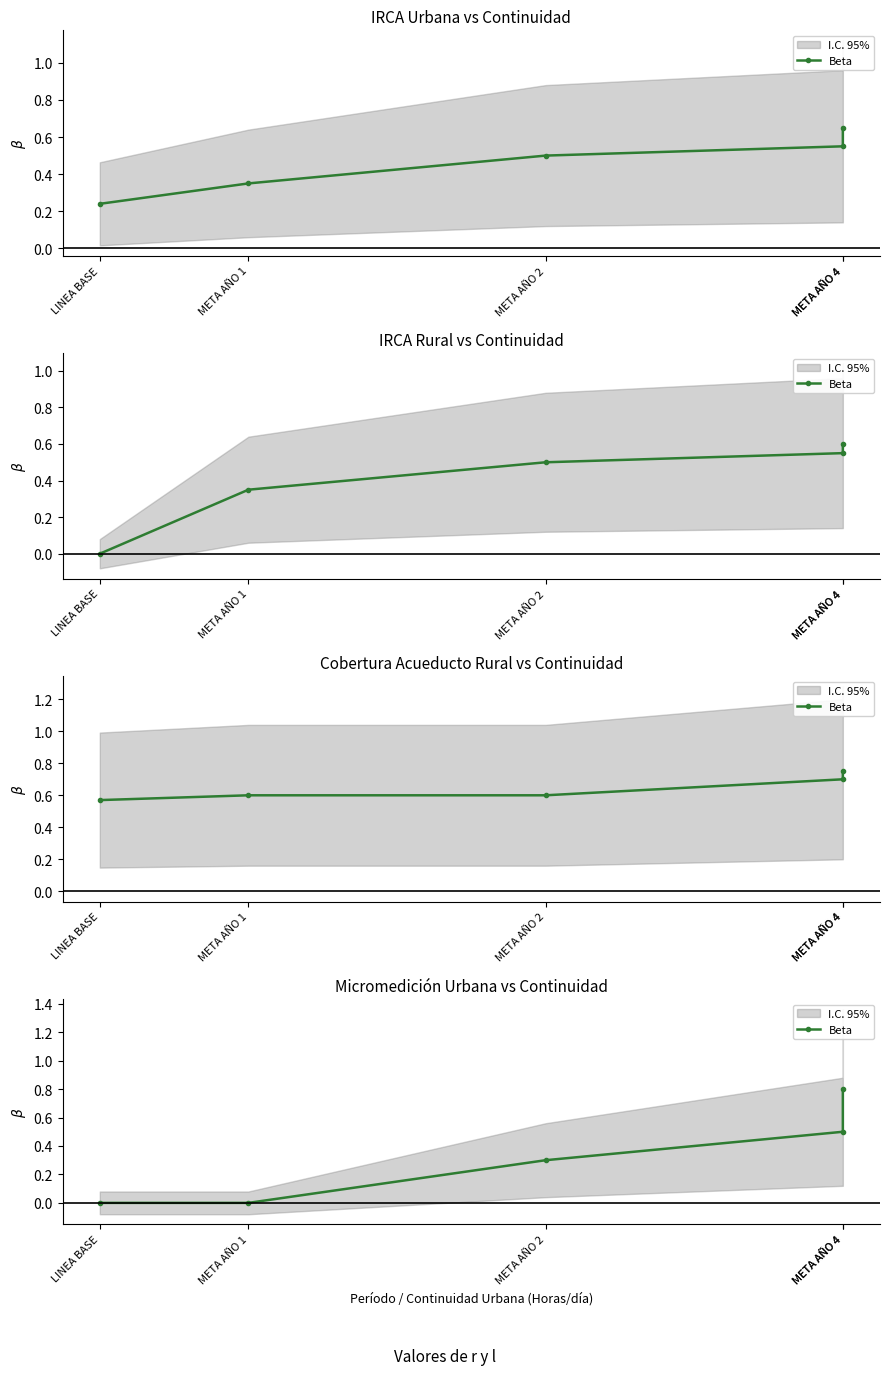

Rank the categories by value from lowest to highest.

LINEA BASE, META AÑO 1, META AÑO 2, META AÑO 4, META AÑO 4